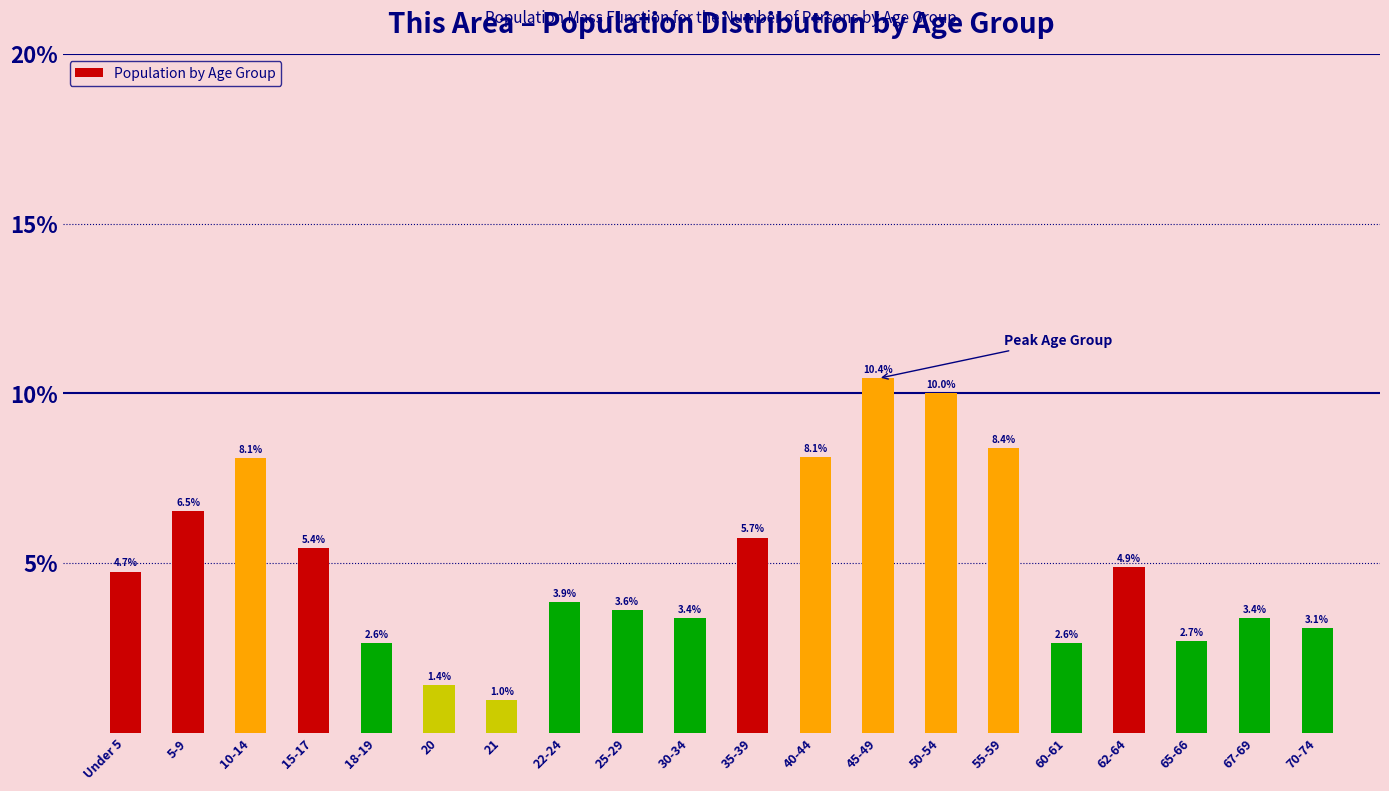

Reading left to right, list all the values displayed in this chart.

Under 5=4.7	5-9=6.5	10-14=8.1	15-17=5.4	18-19=2.6	20=1.4	21=1.0	22-24=3.9	25-29=3.6	30-34=3.4	35-39=5.7	40-44=8.1	45-49=10.4	50-54=10.0	55-59=8.4	60-61=2.6	62-64=4.9	65-66=2.7	67-69=3.4	70-74=3.1